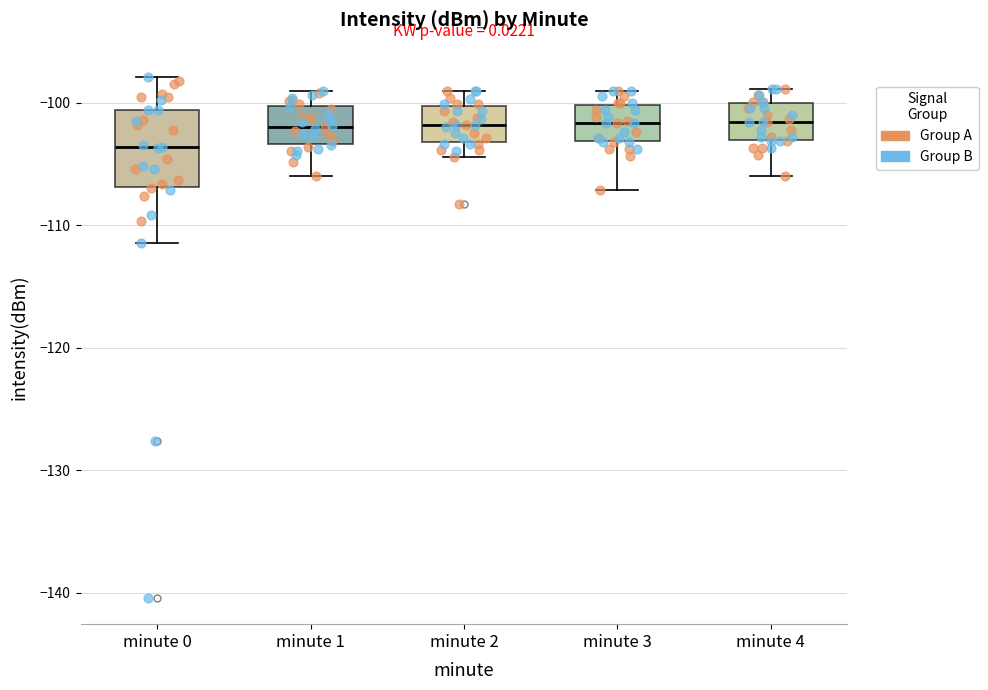

Reading left to right, transcribe this box plot: for each box, give where its median line is, the range the box spans, and where its two whiskers end, as read against the y-axis. The values are not printed on the chart, so give them approximately, as read against the axis.

minute 0: median -104, box -107 to -101, whiskers -111 to -98
minute 1: median -102, box -103 to -100, whiskers -106 to -99
minute 2: median -102, box -103 to -100, whiskers -104 to -99
minute 3: median -102, box -103 to -100, whiskers -107 to -99
minute 4: median -102, box -103 to -100, whiskers -106 to -99